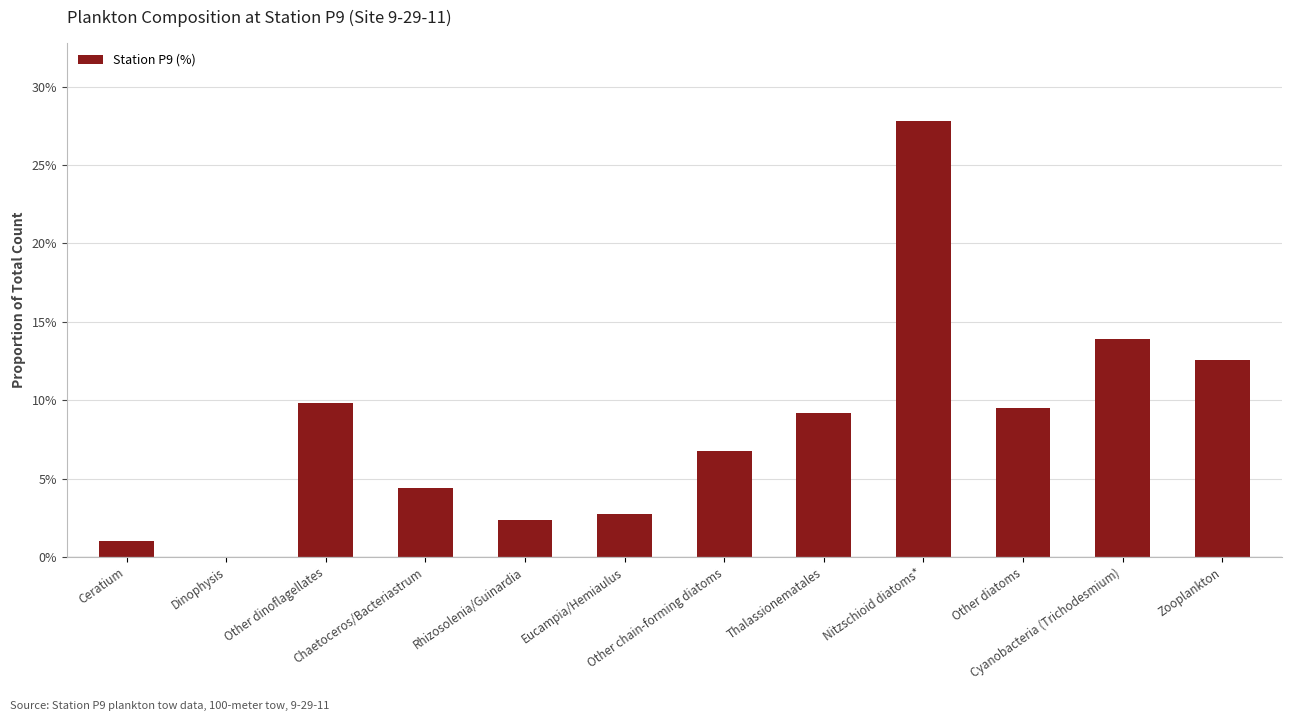

True or false: the data shows 0.1 at Other dinoflagellates.

True